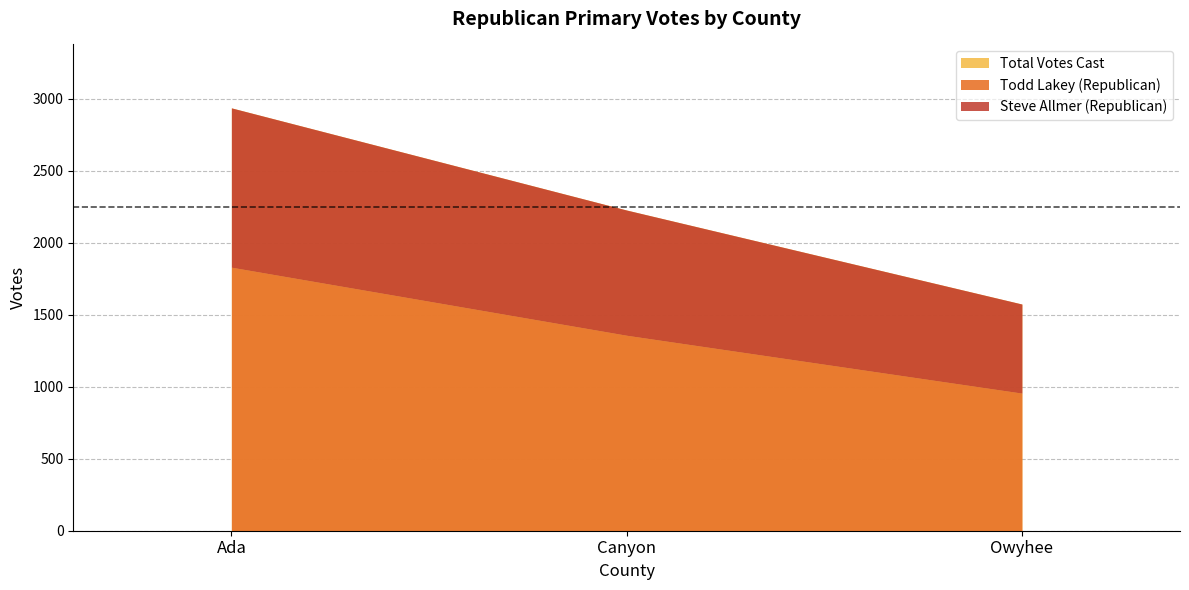

What is the total value across all series at Owyhee?

3150